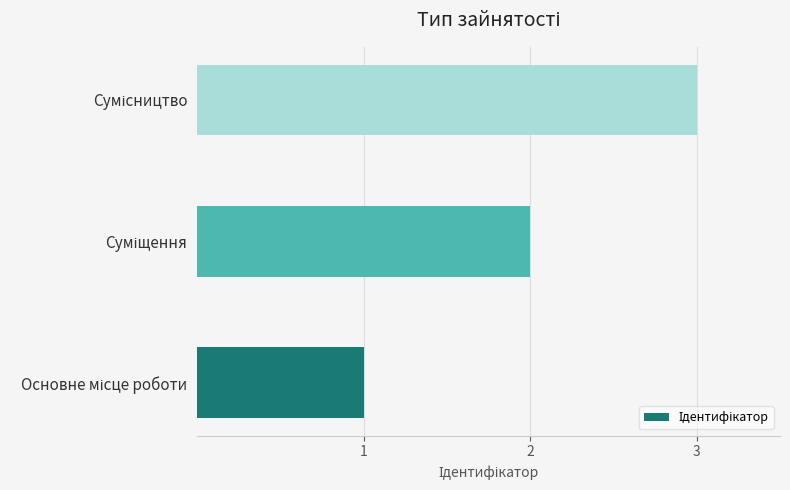

What is the greatest value displayed?

3